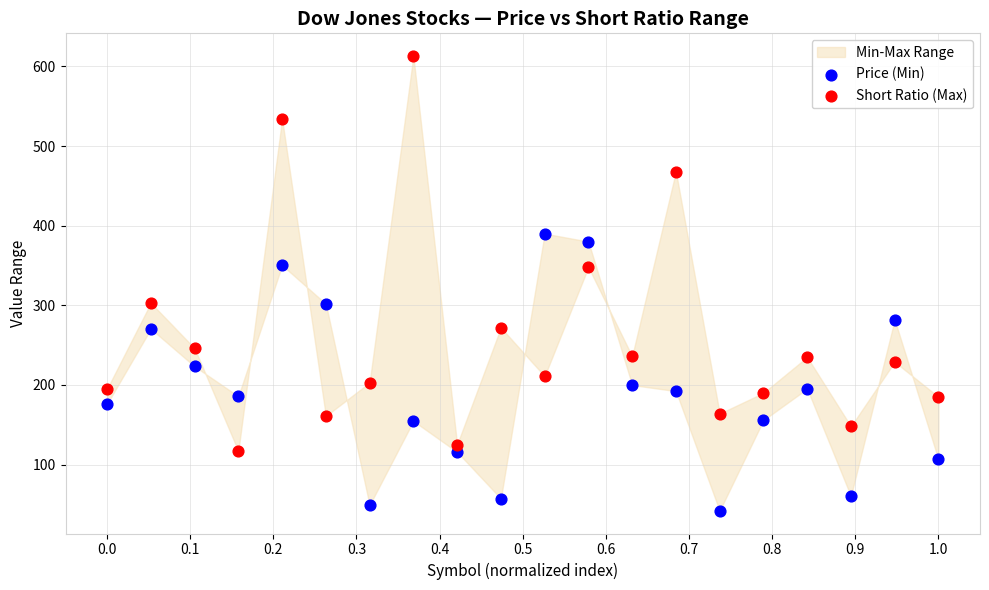

Which series reaches the maximum Y coordinate?

Short Ratio (Max)